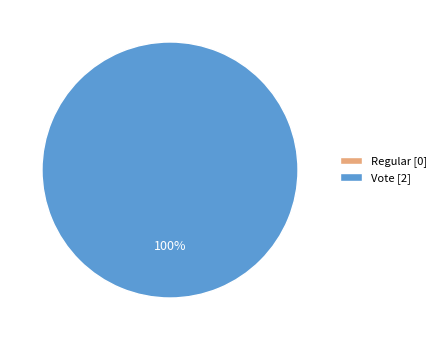

To the nearest percent, what percentage of the pie is Vote?

100%